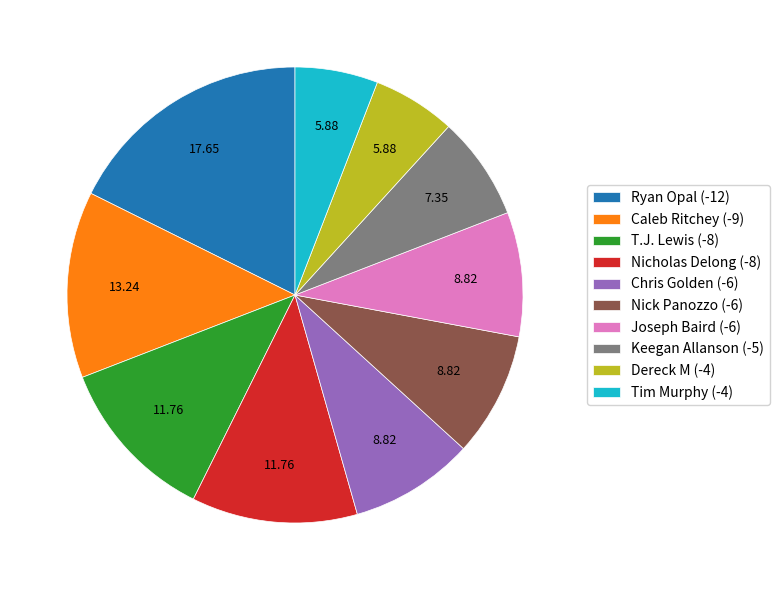

Is the sum of Nicholas Delong (-8) and Chris Golden (-6) greater than half?

No